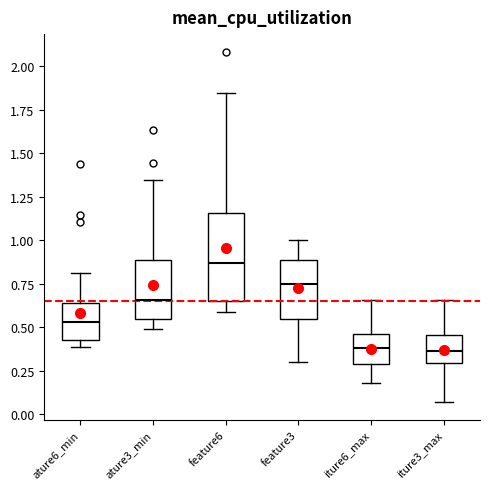

Comparing the boxes themselves (not the whiskers), which one is the tallest?

feature6